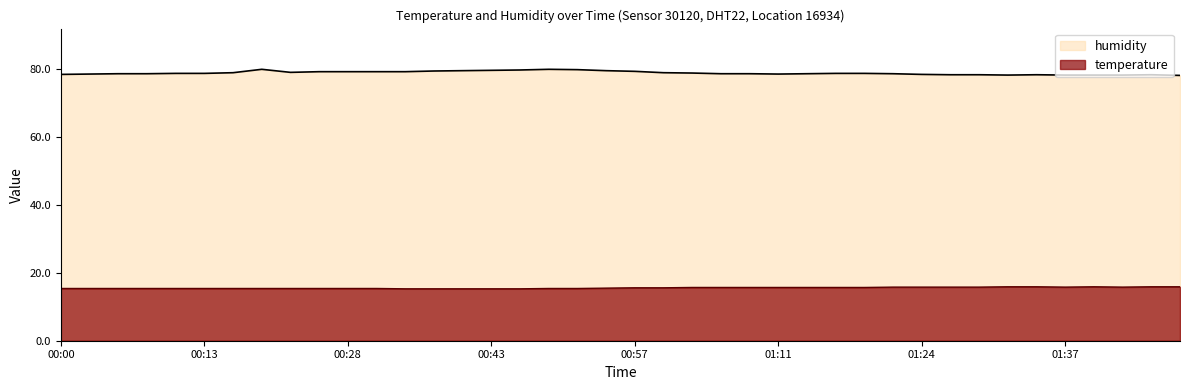

Rank the series by their maximum value, from highest to lowest.

humidity, temperature